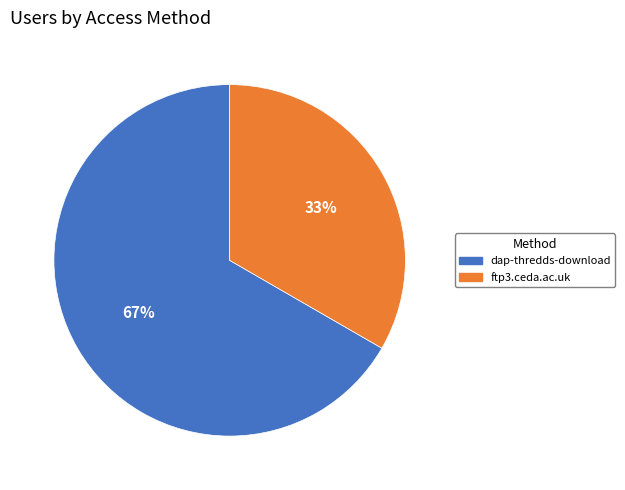

To the nearest percent, what is the combined percentage of ftp3.ceda.ac.uk and dap-thredds-download?

100%